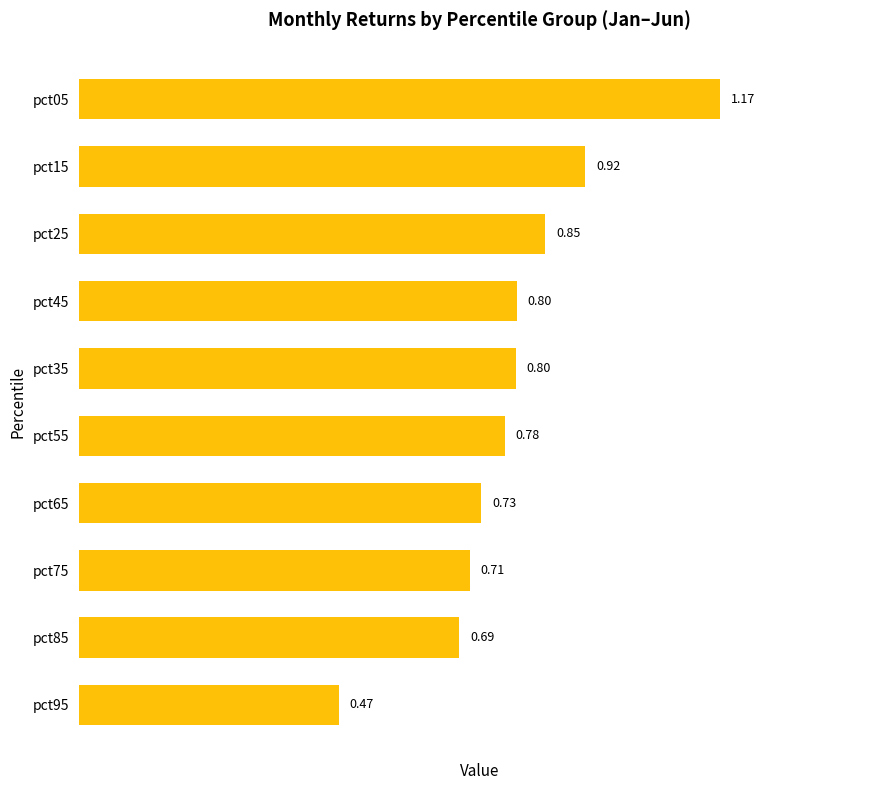

Count the number of categories in the chart.

10